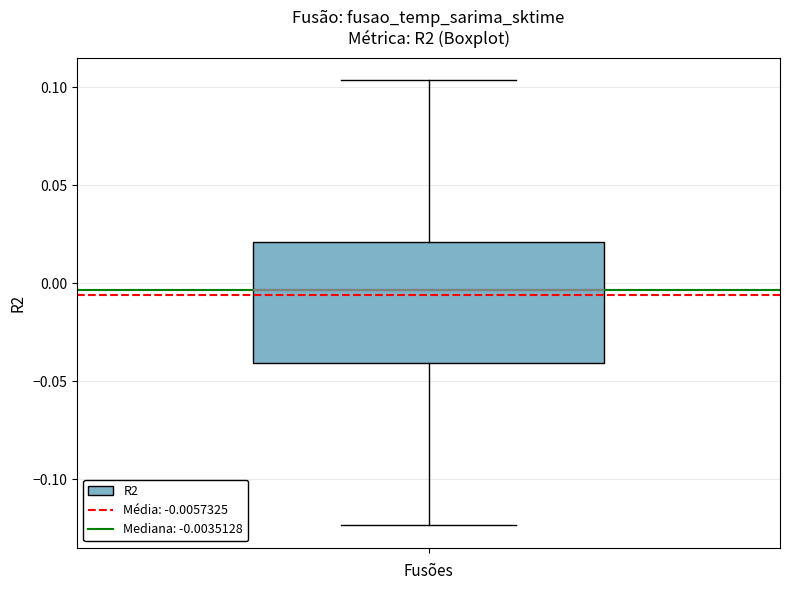

Transcribe this box plot: give where the median line is, the range the box spans, and where the two whiskers end, as read against the y-axis. The values are not printed on the chart, so give them approximately, as read against the axis.

median -0.005, box -0.040 to 0.020, whiskers -0.125 to 0.105